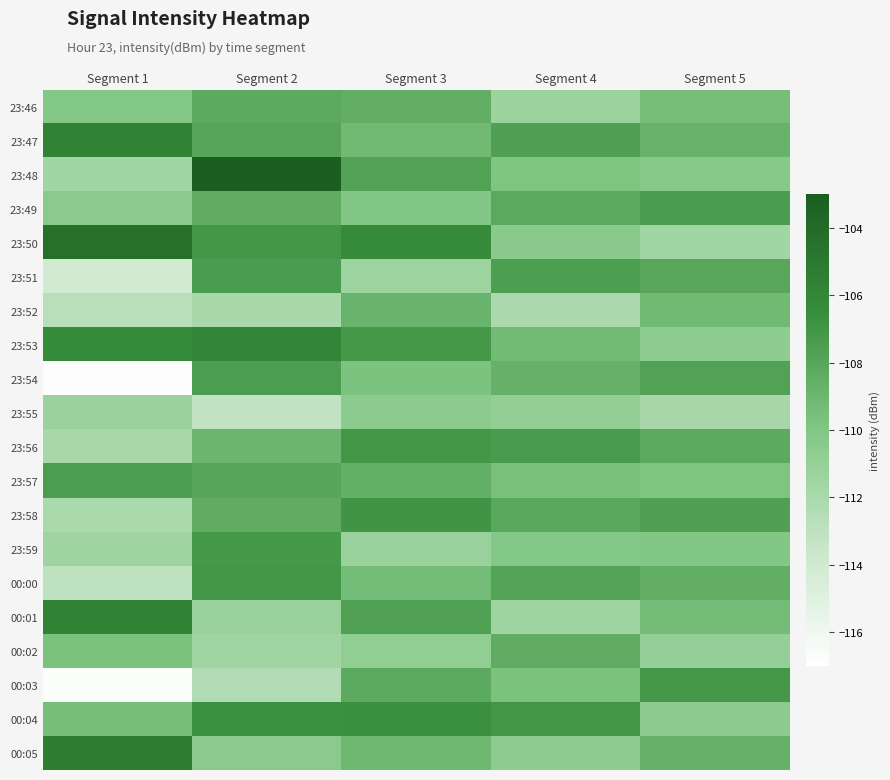

Count the number of data series in this chart.

20